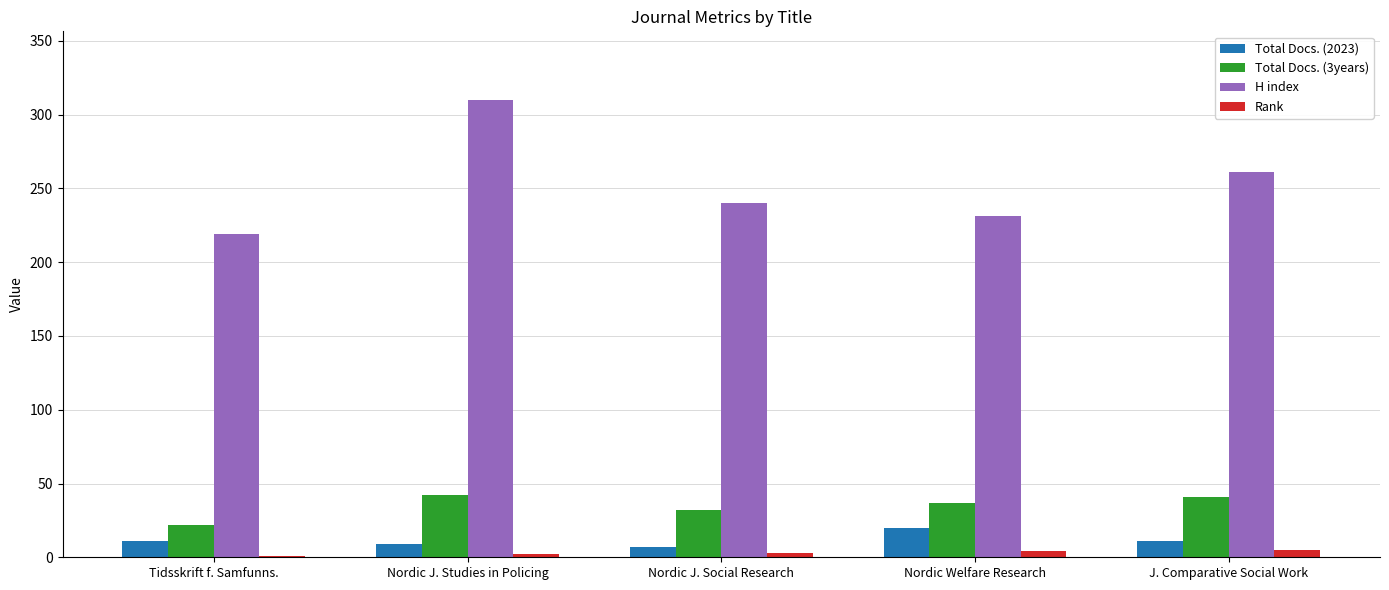

The value of Total Docs. (2023) at Nordic J. Studies in Policing is 9. True or false?

True